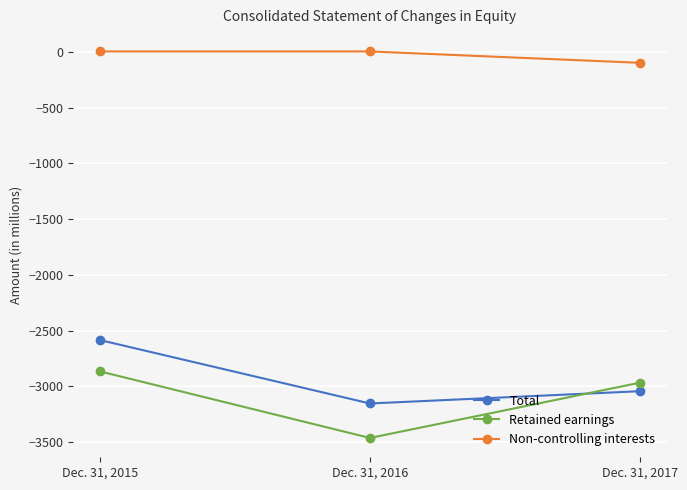

Which category has the highest value in the Retained earnings series?

Dec. 31, 2015